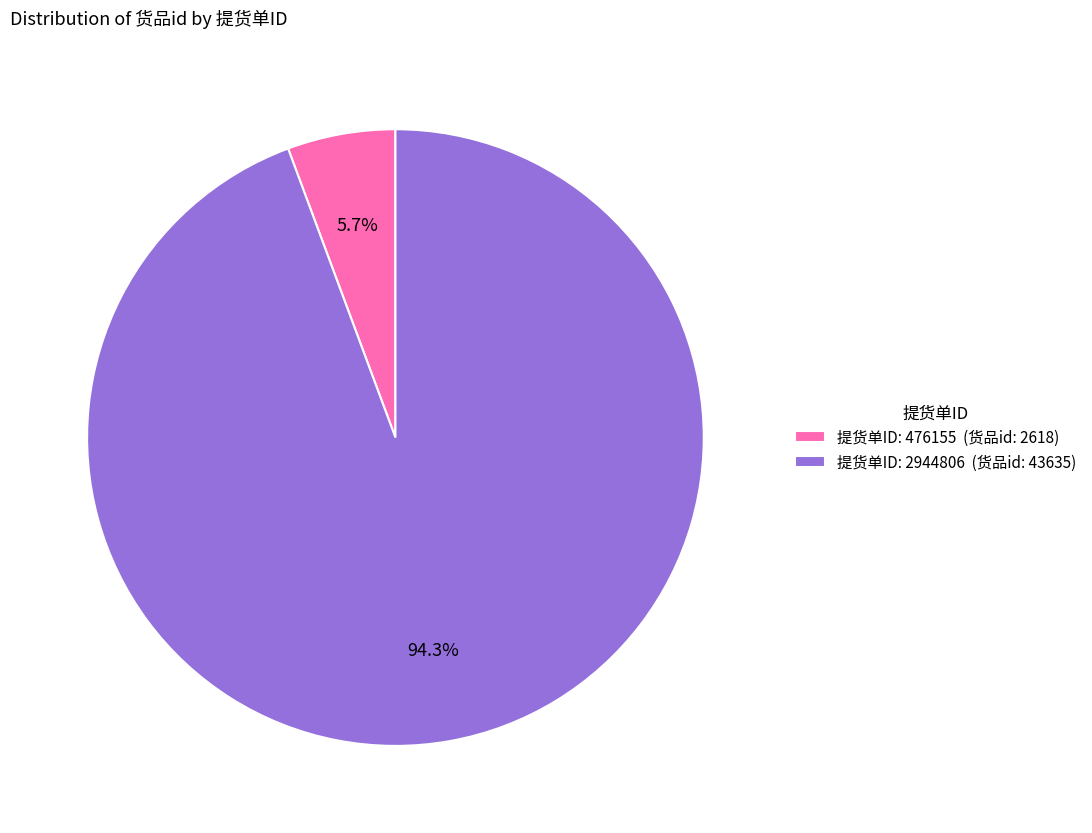

Between 提货单ID: 476155 (货品id: 2618) and 提货单ID: 2944806 (货品id: 43635), which is larger?

提货单ID: 2944806 (货品id: 43635)